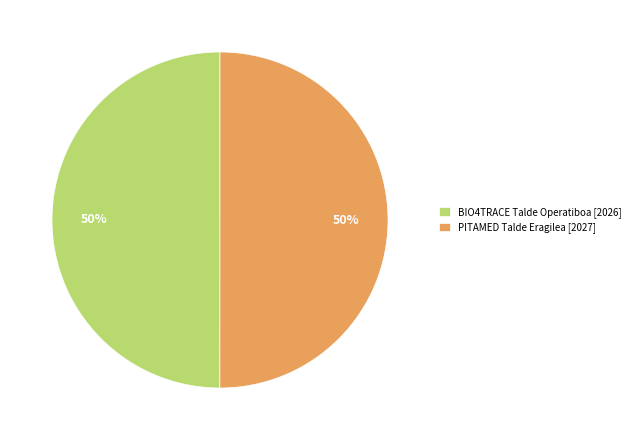

To the nearest percent, what portion does PITAMED Talde Eragilea represent?

50%